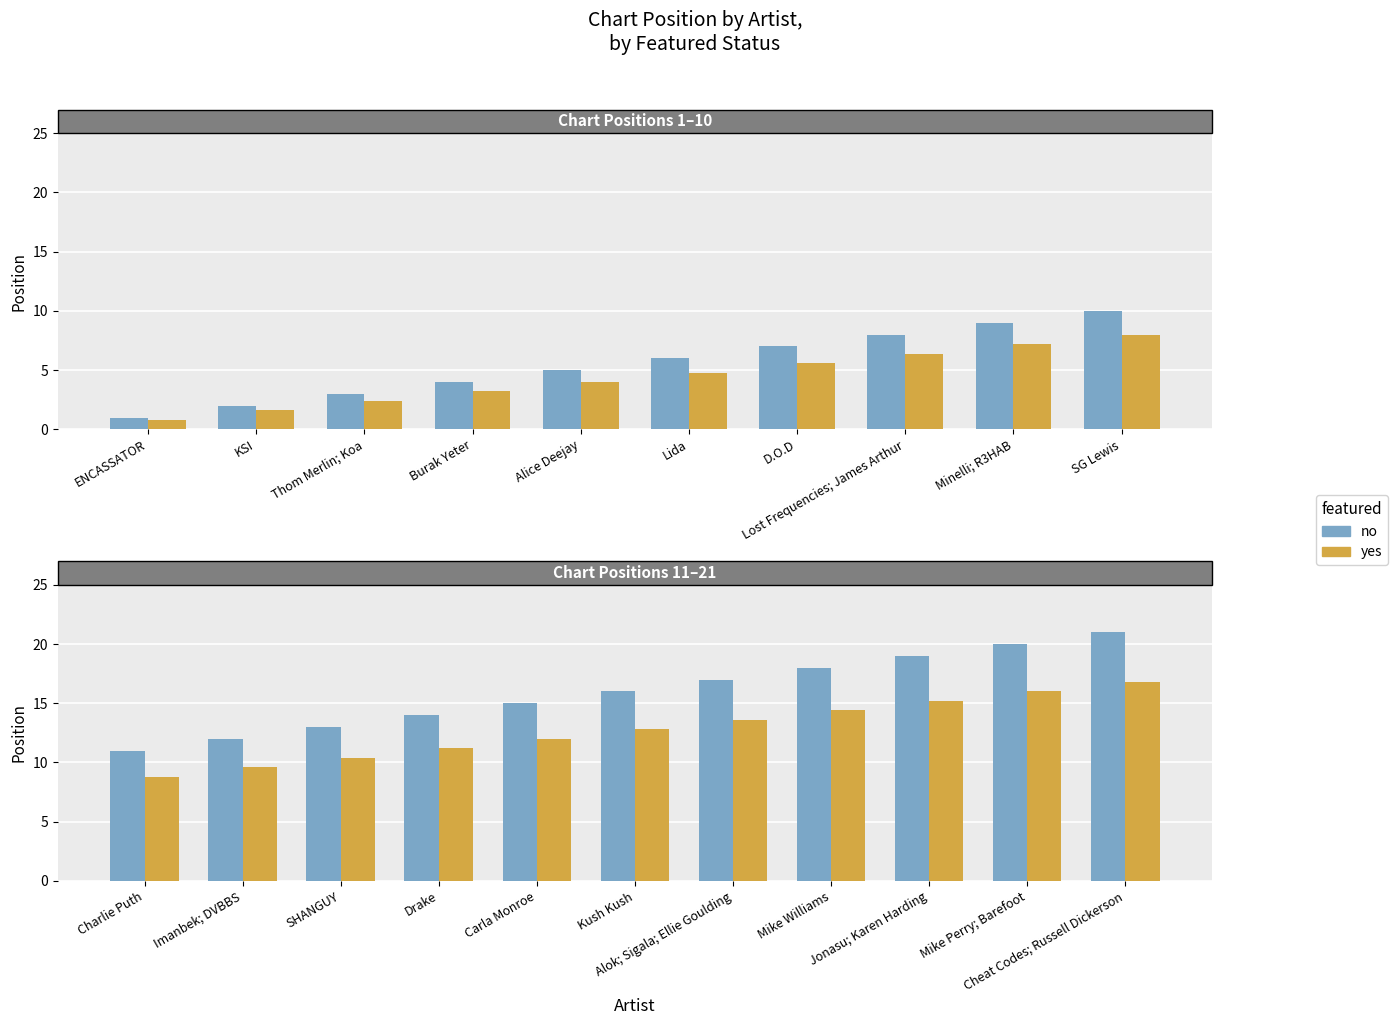

What position from the left is Carla Monroe?

5